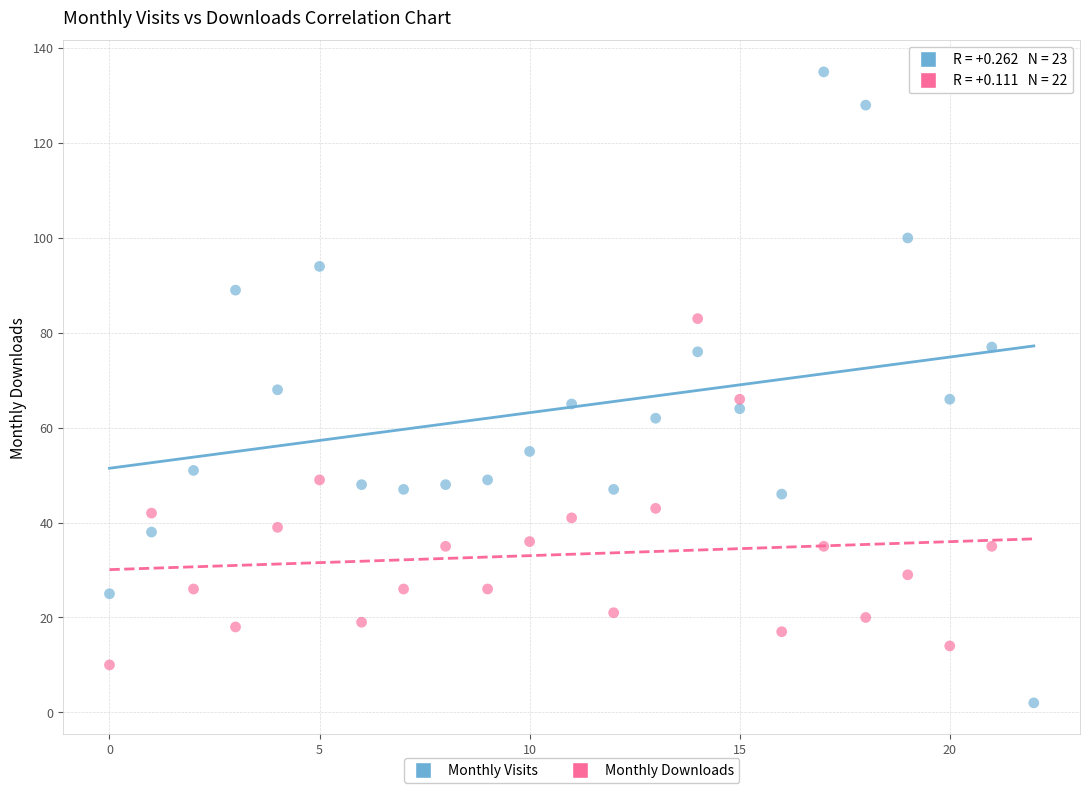

Which series contains the highest Y value?

Monthly Visits